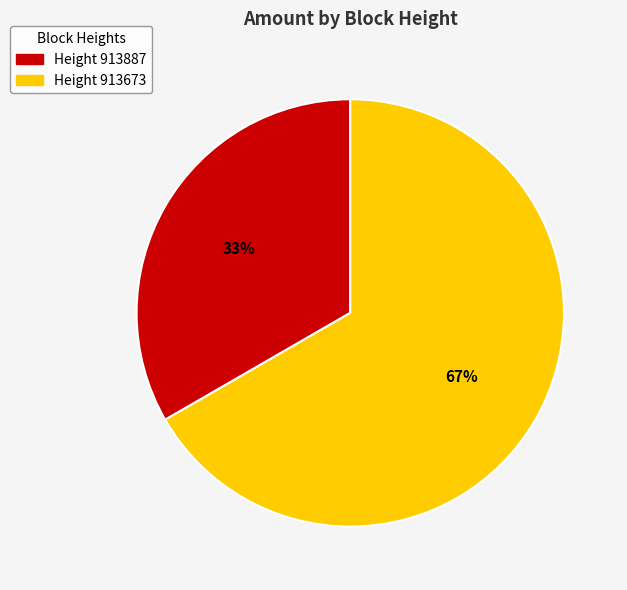

To the nearest percent, what is the average slice percentage?

50%